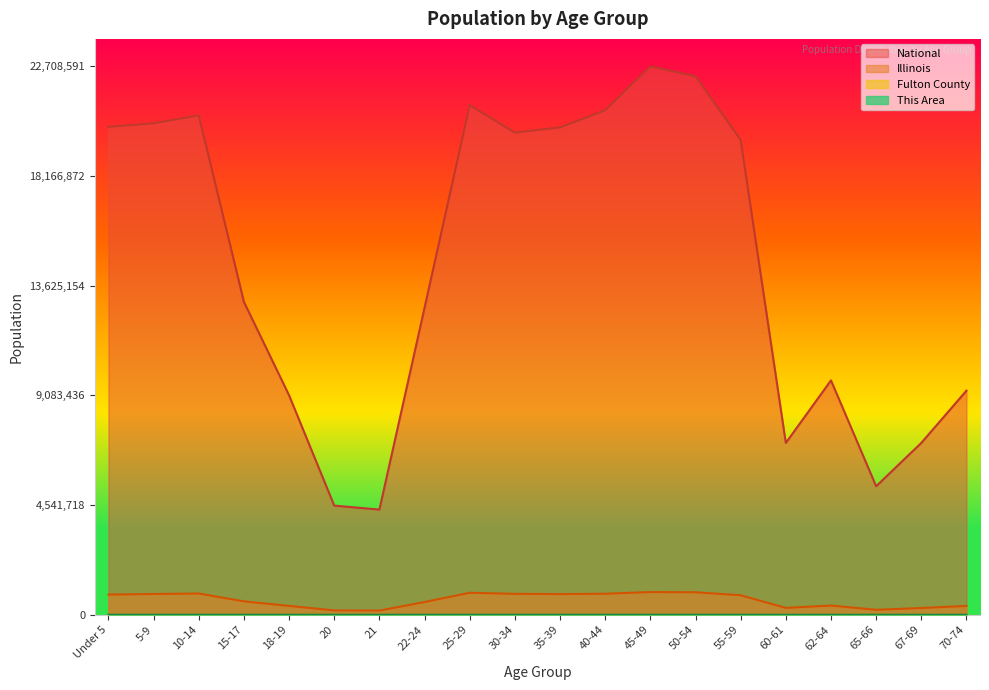

The value of Illinois at 70-74 is 0.0. True or false?

False